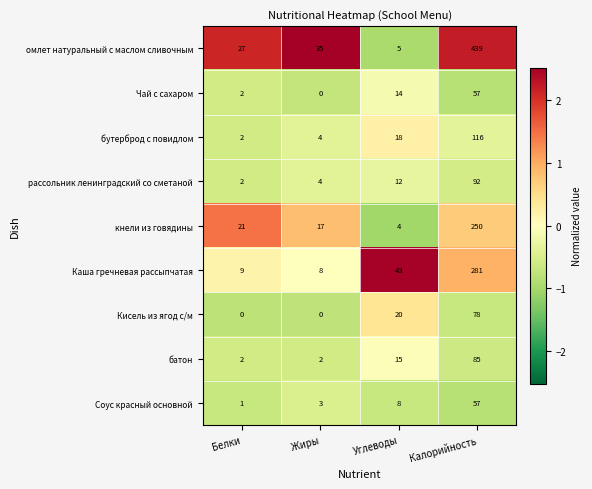

What is the sum of all бутерброд с повидлом values?

140